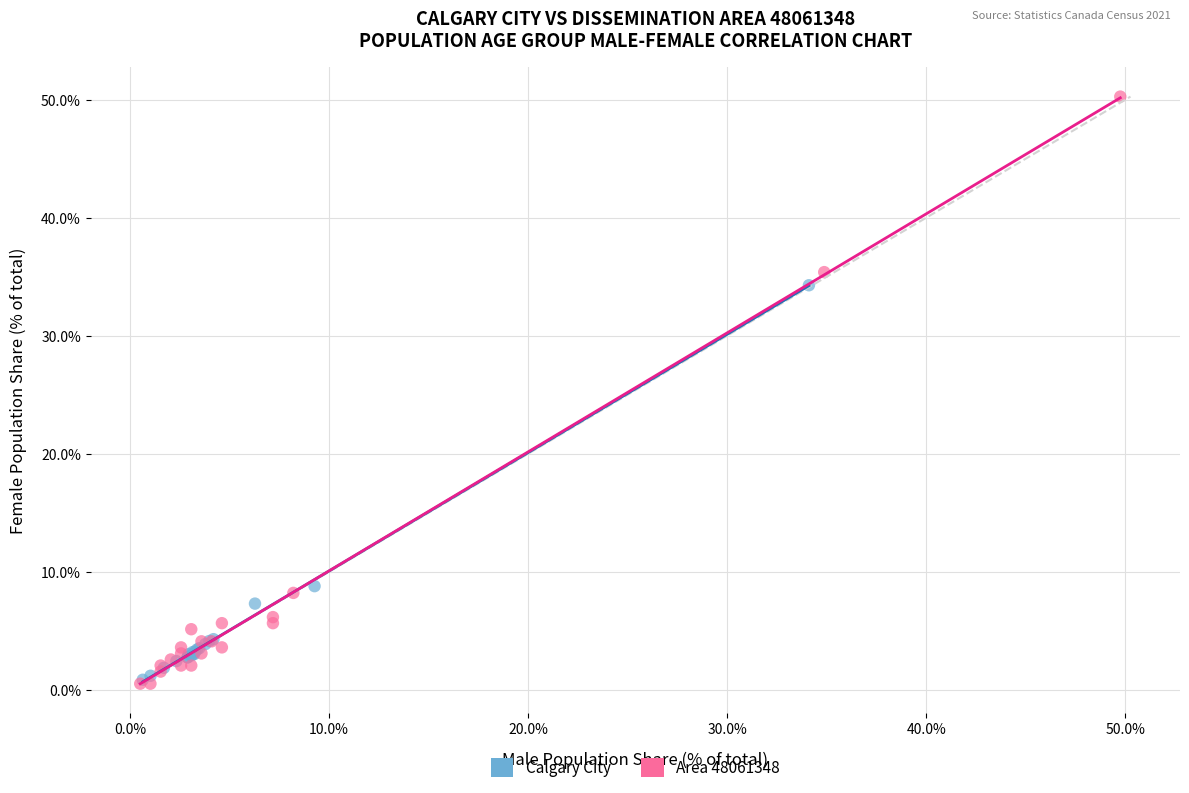

Which series has the largest Y range (max minus min)?

Area 48061348